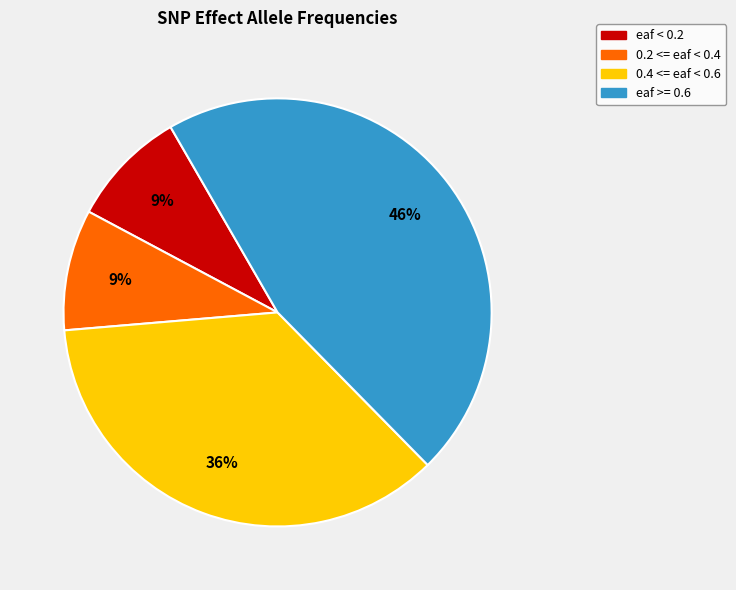

Does any single category account for the majority?

No